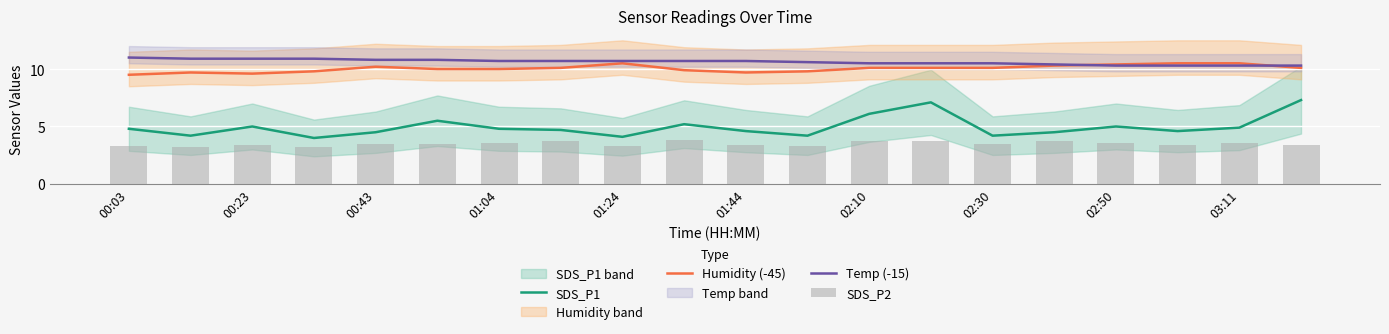

At how many categories does at least one series exceed 6?

20